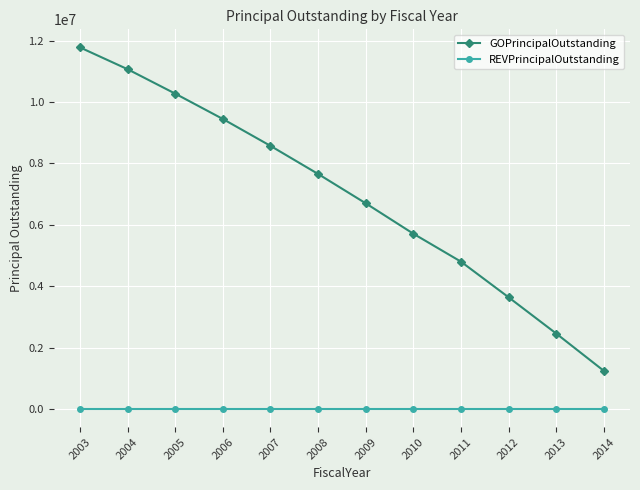

Which series has the widest spread of values?

GOPrincipalOutstanding